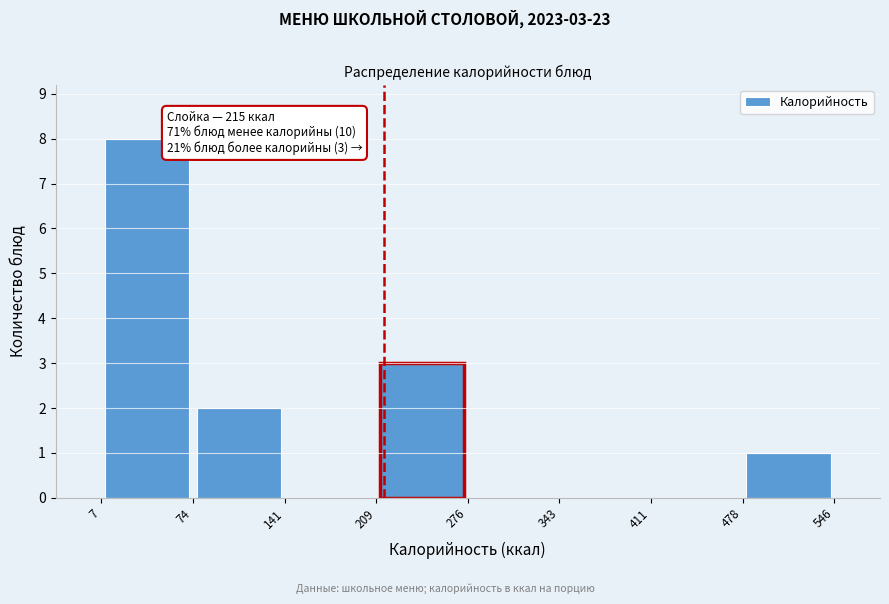

Over which range of the x-axis is the bar tallest?

7 to 74